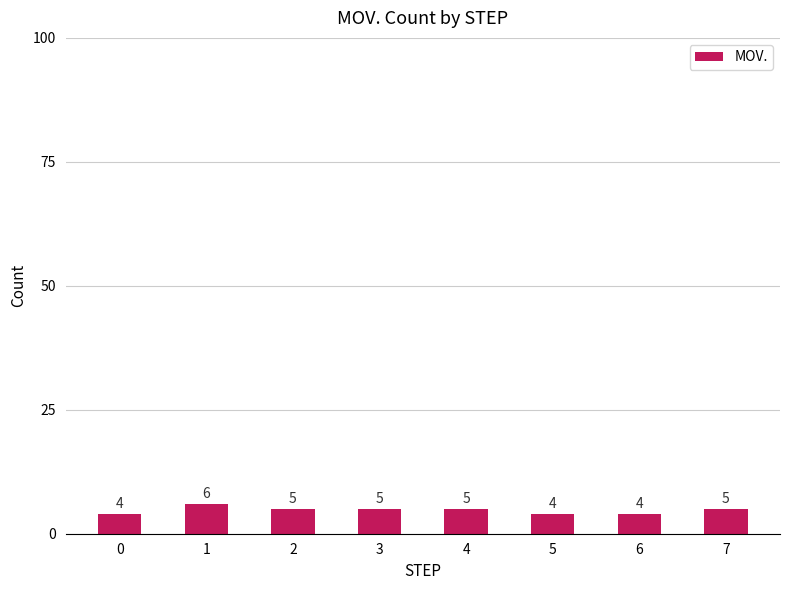

What is the value of the 5th bar from the left?

5